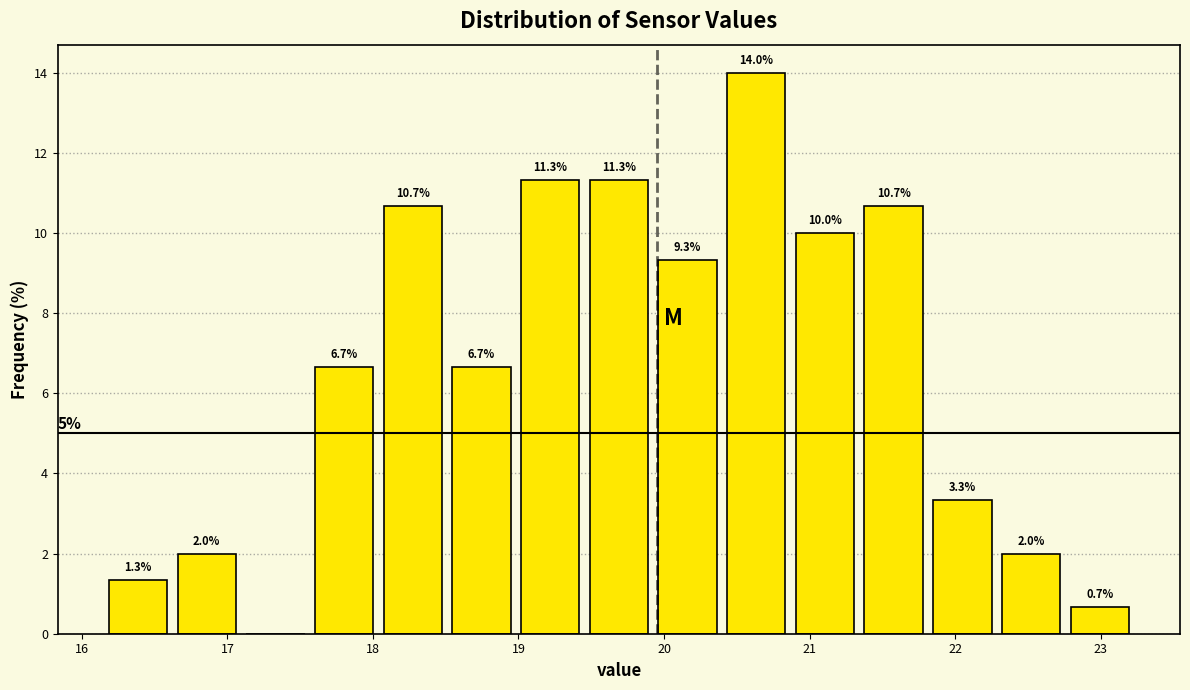

Over which range of the x-axis is the bar tallest?

20.4 to 20.9